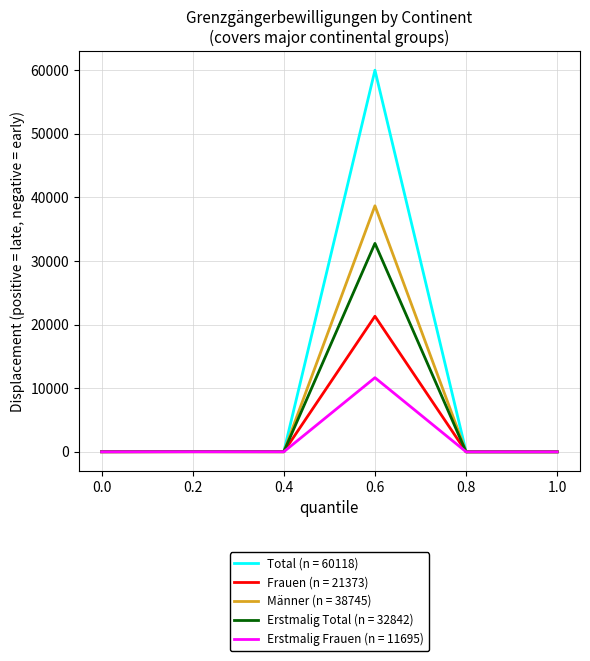

Does the chart display data point markers on the line(s)?

No